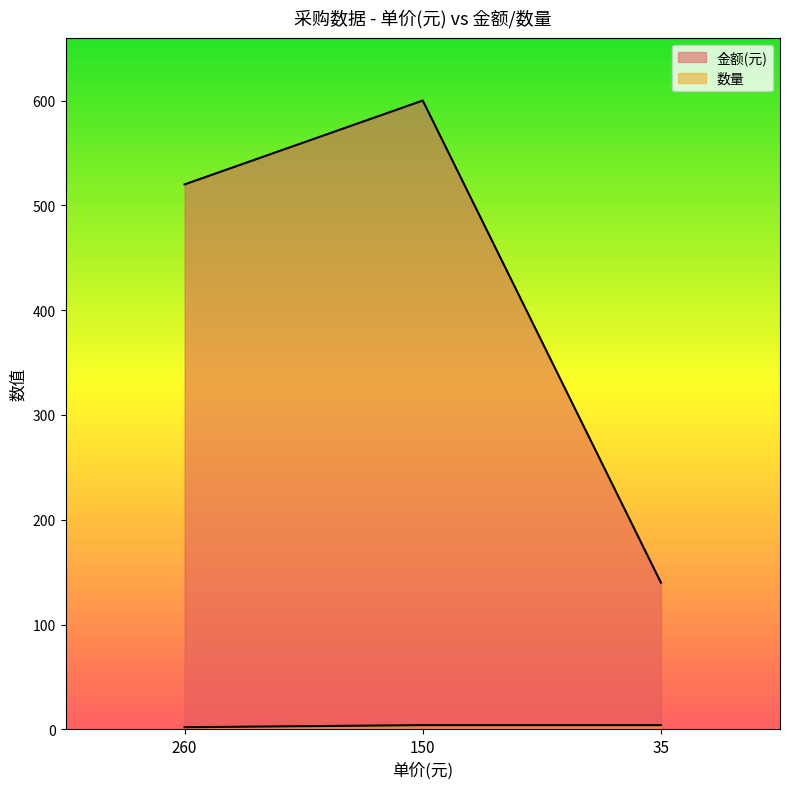

Which series has the largest total across all categories?

金额(元)